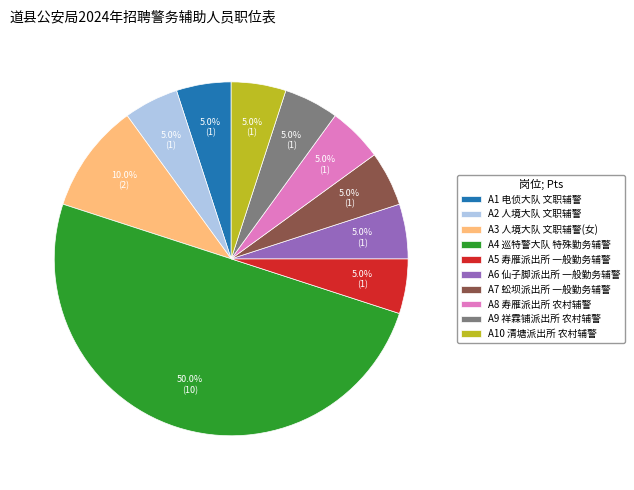

Does A7 蚣坝派出所 一般勤务辅警 account for over 50% of the chart?

No